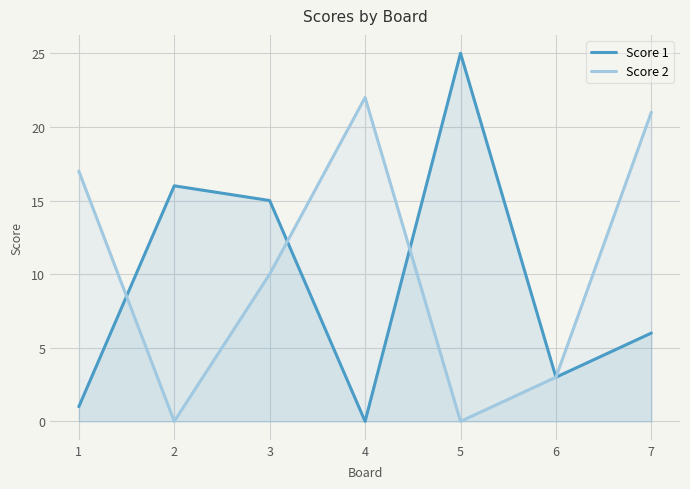

Where do Score 1 and Score 2 first cross each other?

1 and 2